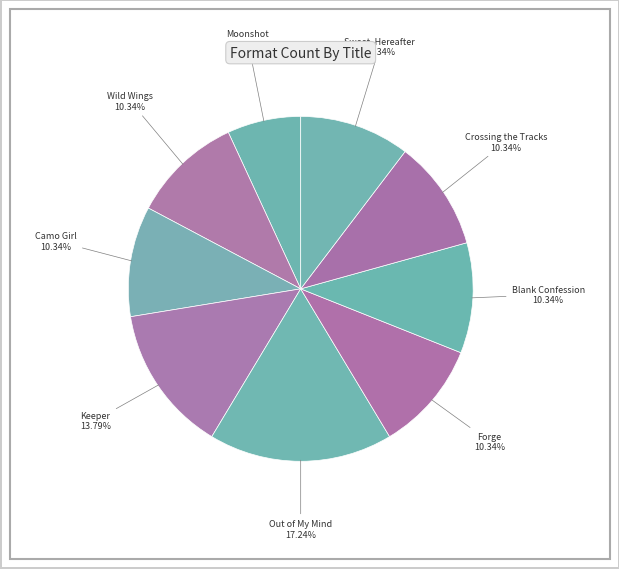

Which has a higher value, Forge or Out of My Mind?

Out of My Mind